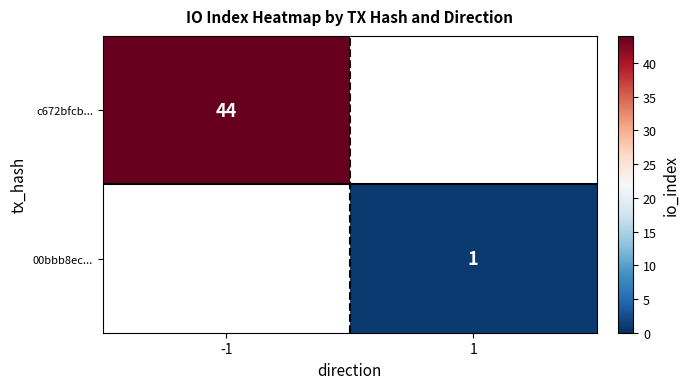

The value of 00bbb8ec... at 1 is 0. True or false?

False